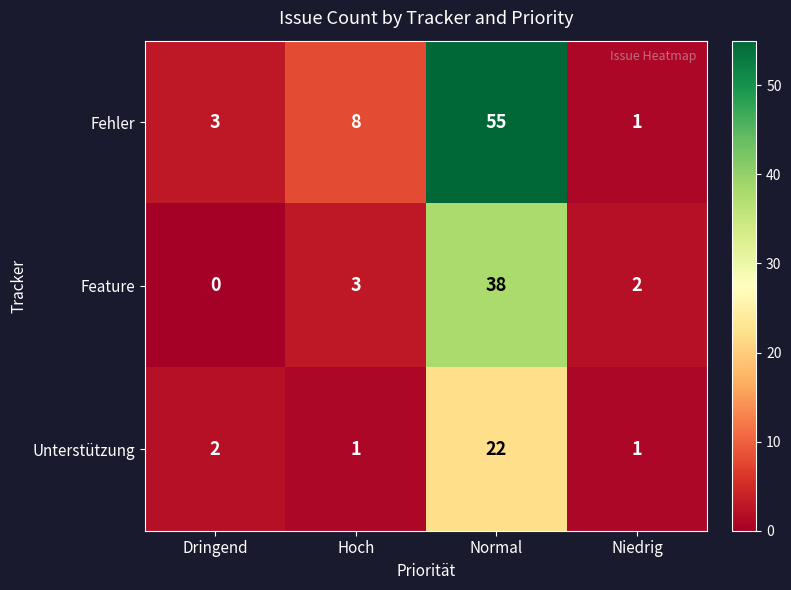

Which series changed the most between Dringend and Normal?

Fehler